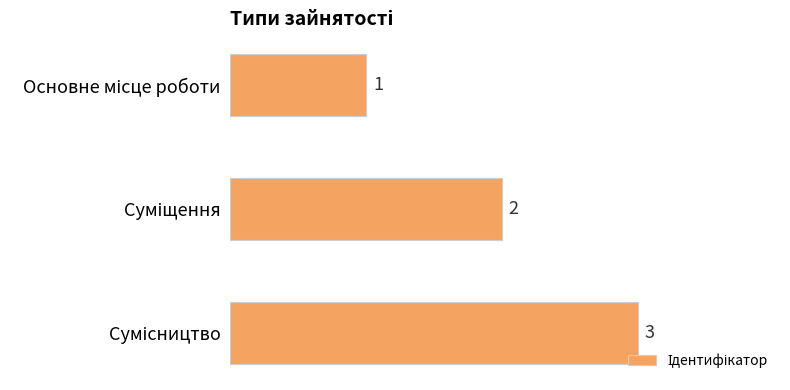

Count the values in the range 1 to 3.

3